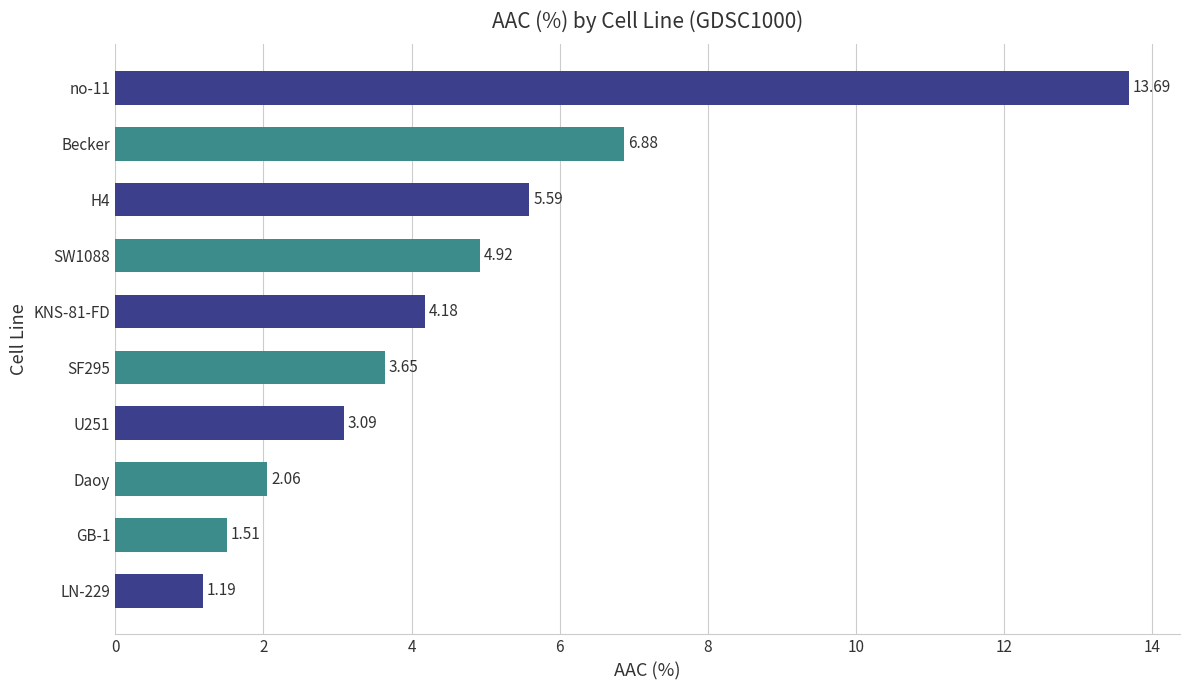

Rank the categories by value from lowest to highest.

LN-229, GB-1, Daoy, U251, SF295, KNS-81-FD, SW1088, H4, Becker, no-11